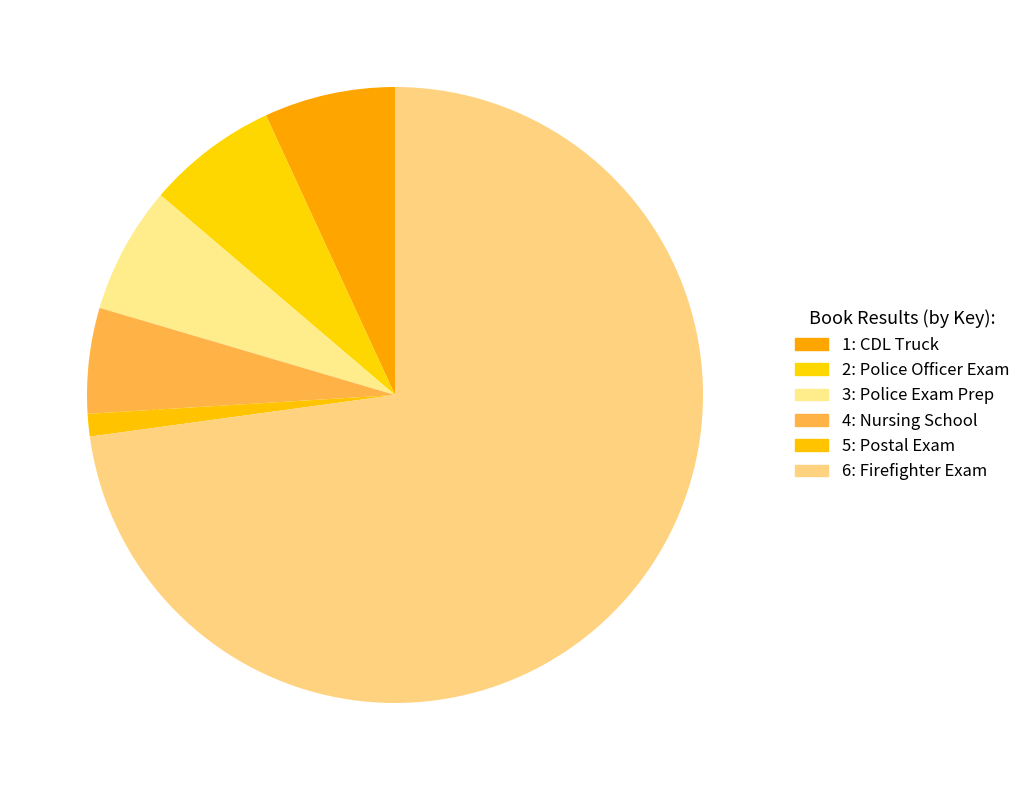

To the nearest percent, what is the average slice percentage?

17%